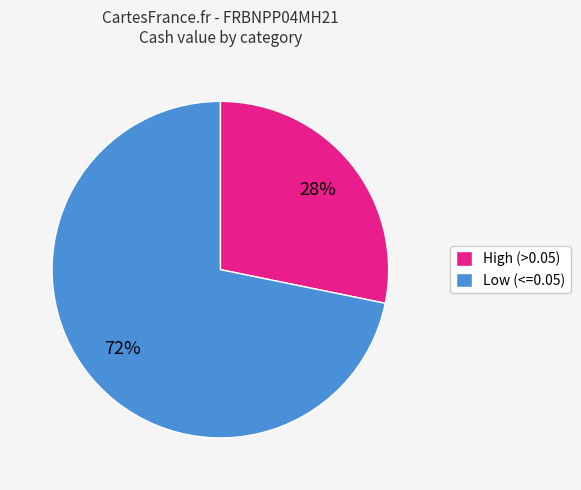

Which category has the biggest portion of the pie?

Low (<=0.05)